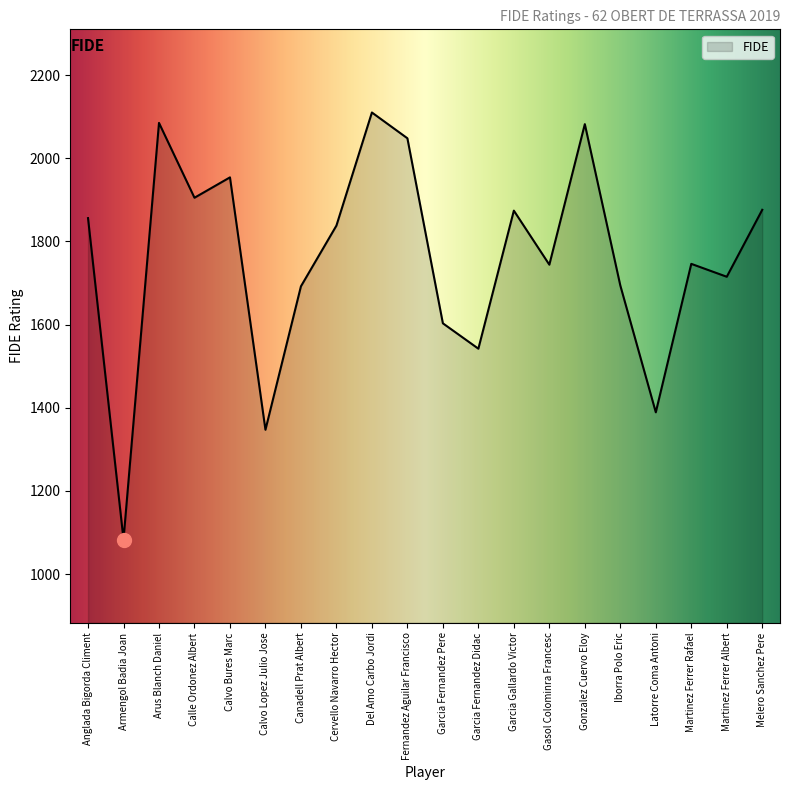

What is the change in value from Anglada Bigorda Climent to Garcia Gallardo Victor?

+18